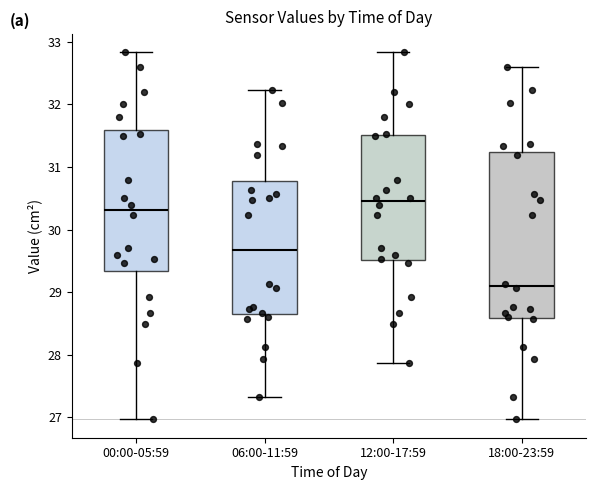

Reading left to right, transcribe this box plot: for each box, give where its median line is, the range the box spans, and where its two whiskers end, as read against the y-axis. The values are not printed on the chart, so give them approximately, as read against the axis.

00:00-05:59: median 30.3, box 29.3 to 31.6, whiskers 27.0 to 32.8
06:00-11:59: median 29.7, box 28.7 to 30.8, whiskers 27.3 to 32.2
12:00-17:59: median 30.5, box 29.5 to 31.5, whiskers 27.9 to 32.8
18:00-23:59: median 29.1, box 28.6 to 31.2, whiskers 27.0 to 32.6